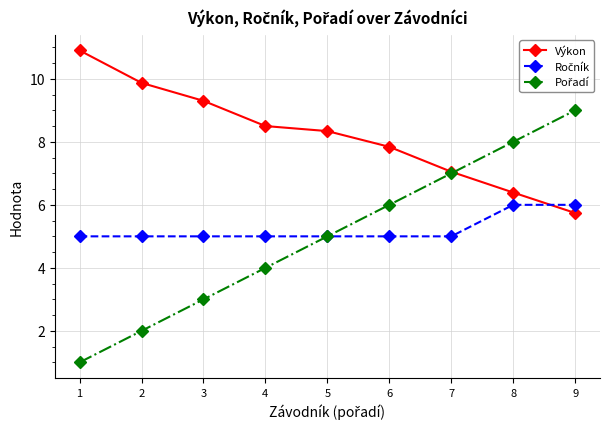

What is the spread (max minus min) of values at 8?

2.0